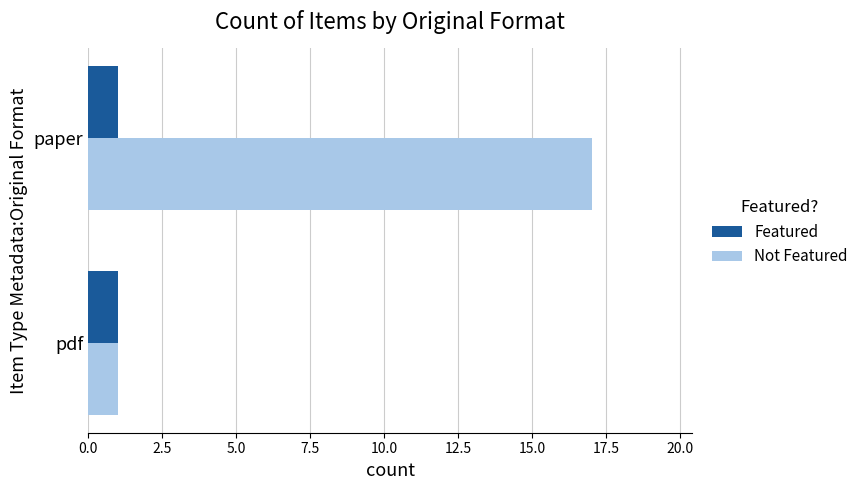

List the series in order of their peak value, highest first.

Not Featured, Featured